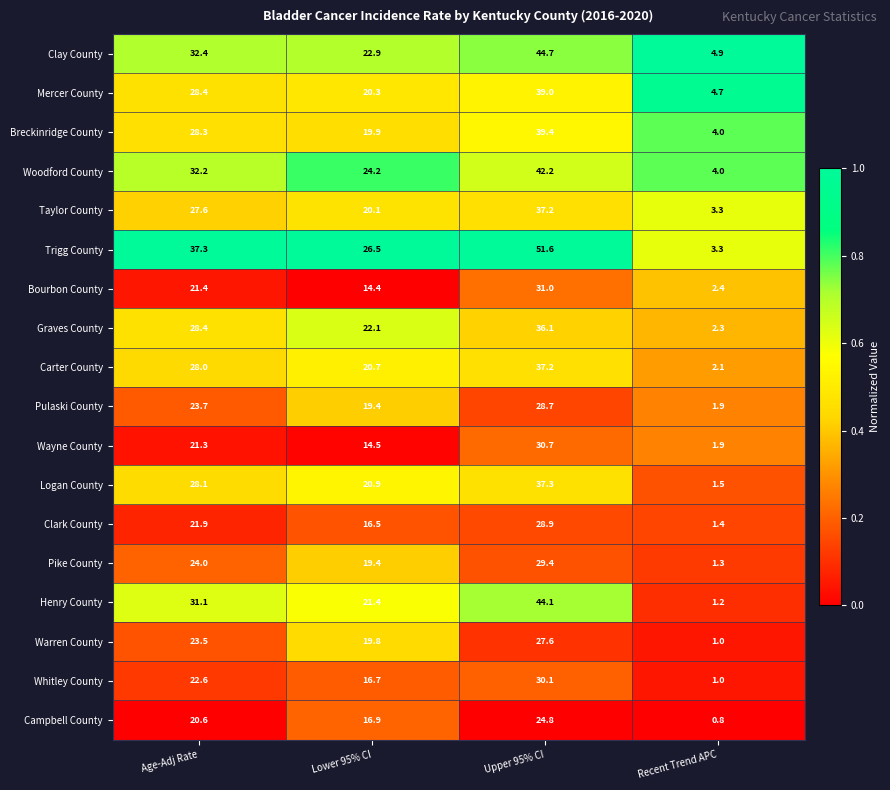

What is the minimum value for Breckinridge County?

4.0